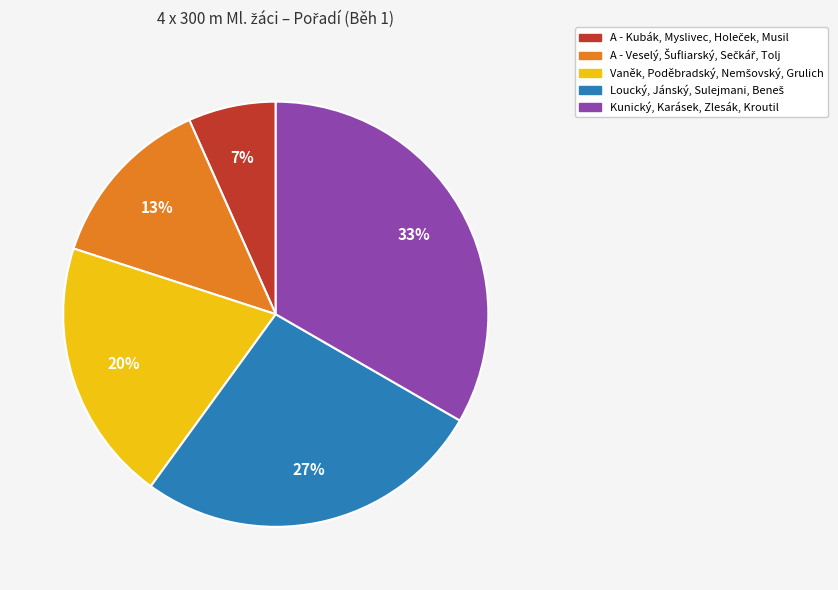

How many segments does this pie chart have?

5